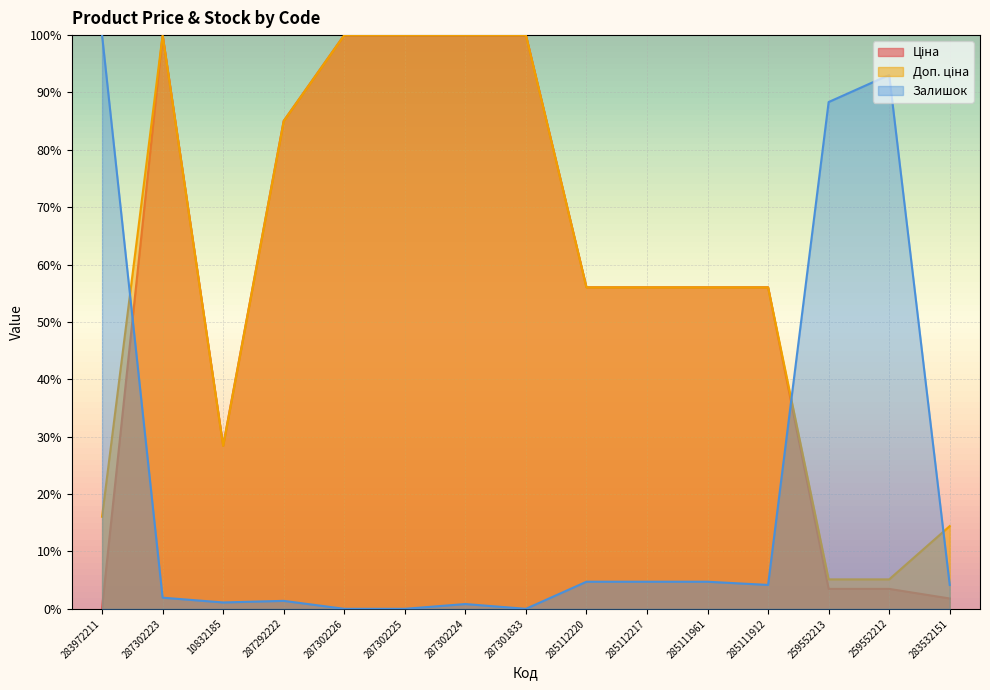

At which category is the sum across all series the highest?

287302223